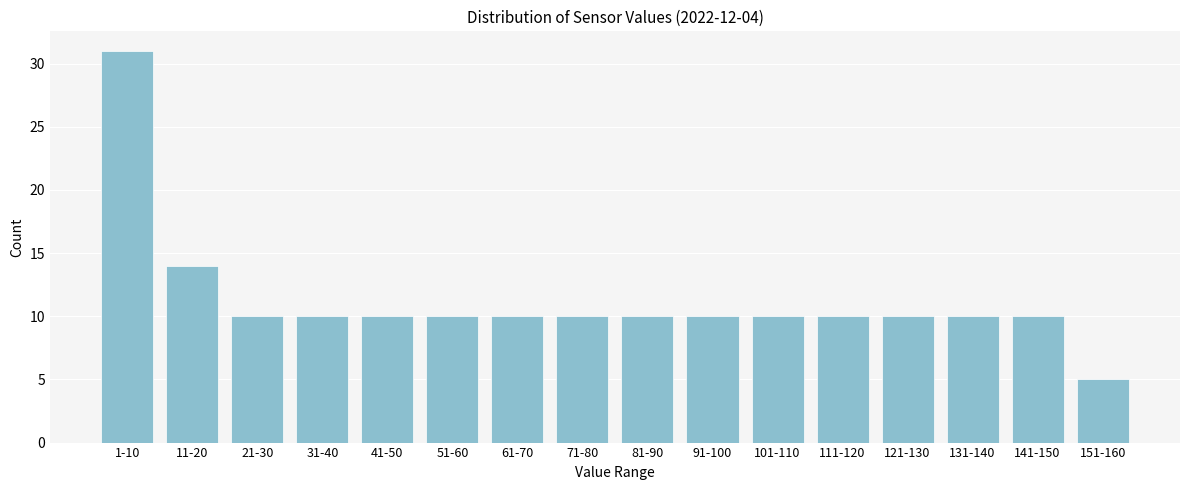

Reading left to right, what are all the values shown in this chart?

31	14	10	10	10	10	10	10	10	10	10	10	10	10	10	5